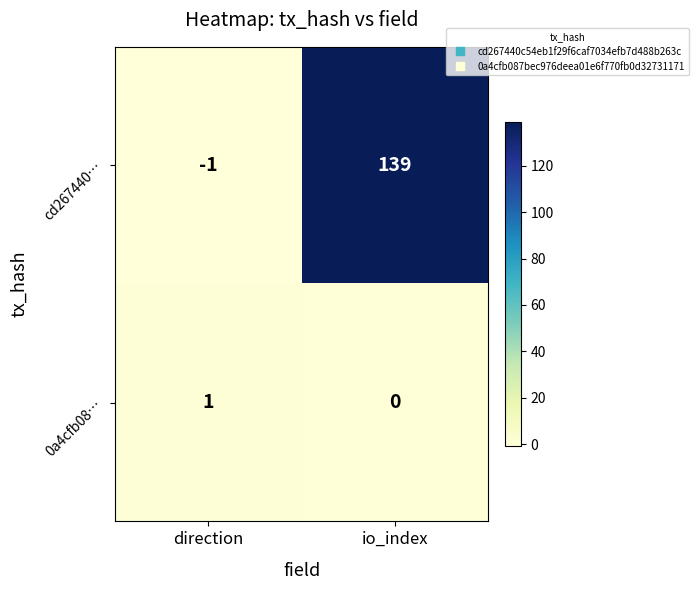

Which series has the widest spread of values?

cd267440…